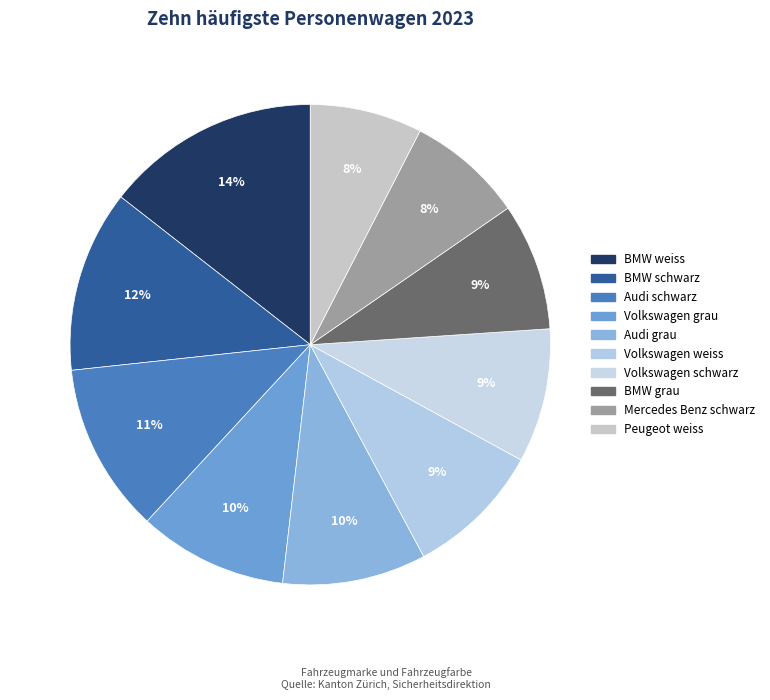

Is there any slice that represents more than half of the pie?

No